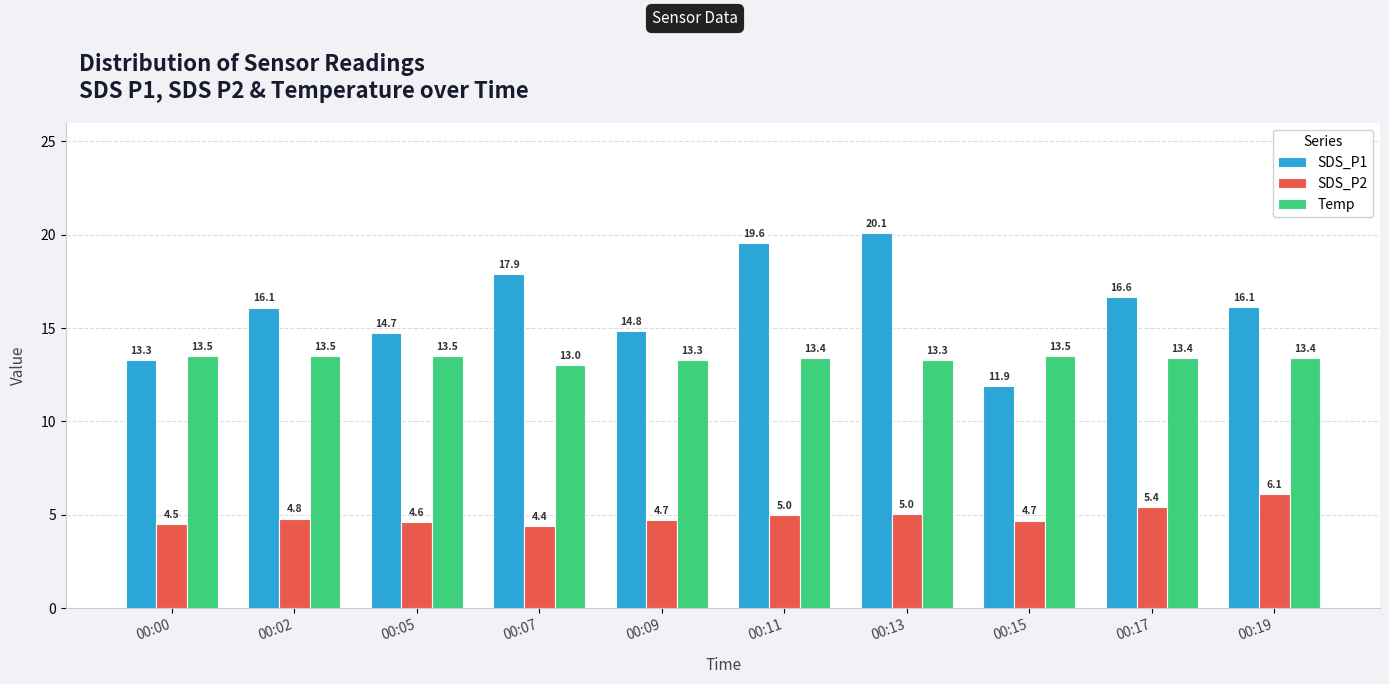

True or false: Temp has a value of 13.4 at 00:19.

True